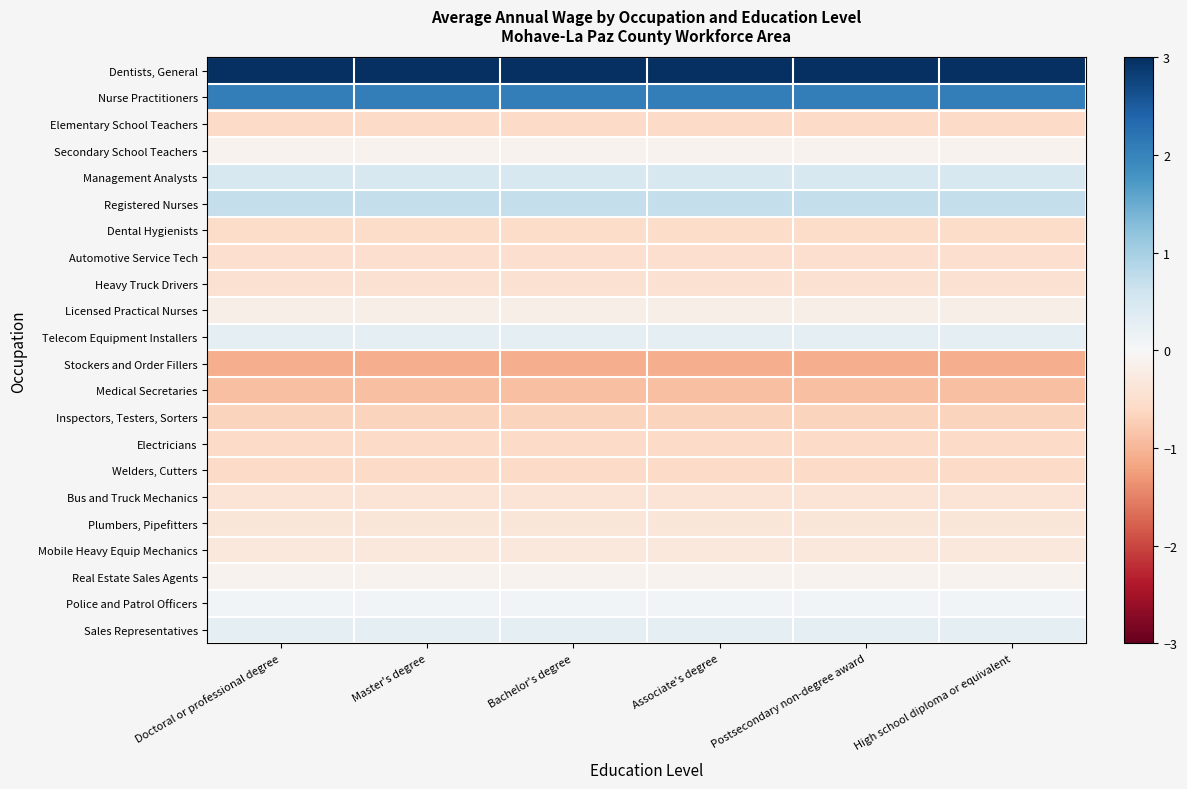

Reading right to left, what are all the values shown in this chart?

Dentists, General: High school diploma or equivalent=3.5	Postsecondary non-degree award=3.5	Associate's degree=3.5	Bachelor's degree=3.5	Master's degree=3.5	Doctoral or professional degree=3.5
Nurse Practitioners: High school diploma or equivalent=2.1	Postsecondary non-degree award=2.1	Associate's degree=2.1	Bachelor's degree=2.1	Master's degree=2.1	Doctoral or professional degree=2.1
Elementary School Teachers: High school diploma or equivalent=-0.6	Postsecondary non-degree award=-0.6	Associate's degree=-0.6	Bachelor's degree=-0.6	Master's degree=-0.6	Doctoral or professional degree=-0.6
Secondary School Teachers: High school diploma or equivalent=-0.1	Postsecondary non-degree award=-0.1	Associate's degree=-0.1	Bachelor's degree=-0.1	Master's degree=-0.1	Doctoral or professional degree=-0.1
Management Analysts: High school diploma or equivalent=0.5	Postsecondary non-degree award=0.5	Associate's degree=0.5	Bachelor's degree=0.5	Master's degree=0.5	Doctoral or professional degree=0.5
Registered Nurses: High school diploma or equivalent=0.7	Postsecondary non-degree award=0.7	Associate's degree=0.7	Bachelor's degree=0.7	Master's degree=0.7	Doctoral or professional degree=0.7
Dental Hygienists: High school diploma or equivalent=-0.6	Postsecondary non-degree award=-0.6	Associate's degree=-0.6	Bachelor's degree=-0.6	Master's degree=-0.6	Doctoral or professional degree=-0.6
Automotive Service Tech: High school diploma or equivalent=-0.5	Postsecondary non-degree award=-0.5	Associate's degree=-0.5	Bachelor's degree=-0.5	Master's degree=-0.5	Doctoral or professional degree=-0.5
Heavy Truck Drivers: High school diploma or equivalent=-0.5	Postsecondary non-degree award=-0.5	Associate's degree=-0.5	Bachelor's degree=-0.5	Master's degree=-0.5	Doctoral or professional degree=-0.5
Licensed Practical Nurses: High school diploma or equivalent=-0.2	Postsecondary non-degree award=-0.2	Associate's degree=-0.2	Bachelor's degree=-0.2	Master's degree=-0.2	Doctoral or professional degree=-0.2
Telecom Equipment Installers: High school diploma or equivalent=0.3	Postsecondary non-degree award=0.3	Associate's degree=0.3	Bachelor's degree=0.3	Master's degree=0.3	Doctoral or professional degree=0.3
Stockers and Order Fillers: High school diploma or equivalent=-1.1	Postsecondary non-degree award=-1.1	Associate's degree=-1.1	Bachelor's degree=-1.1	Master's degree=-1.1	Doctoral or professional degree=-1.1
Medical Secretaries: High school diploma or equivalent=-0.9	Postsecondary non-degree award=-0.9	Associate's degree=-0.9	Bachelor's degree=-0.9	Master's degree=-0.9	Doctoral or professional degree=-0.9
Inspectors, Testers, Sorters: High school diploma or equivalent=-0.7	Postsecondary non-degree award=-0.7	Associate's degree=-0.7	Bachelor's degree=-0.7	Master's degree=-0.7	Doctoral or professional degree=-0.7
Electricians: High school diploma or equivalent=-0.6	Postsecondary non-degree award=-0.6	Associate's degree=-0.6	Bachelor's degree=-0.6	Master's degree=-0.6	Doctoral or professional degree=-0.6
Welders, Cutters: High school diploma or equivalent=-0.6	Postsecondary non-degree award=-0.6	Associate's degree=-0.6	Bachelor's degree=-0.6	Master's degree=-0.6	Doctoral or professional degree=-0.6
Bus and Truck Mechanics: High school diploma or equivalent=-0.4	Postsecondary non-degree award=-0.4	Associate's degree=-0.4	Bachelor's degree=-0.4	Master's degree=-0.4	Doctoral or professional degree=-0.4
Plumbers, Pipefitters: High school diploma or equivalent=-0.4	Postsecondary non-degree award=-0.4	Associate's degree=-0.4	Bachelor's degree=-0.4	Master's degree=-0.4	Doctoral or professional degree=-0.4
Mobile Heavy Equip Mechanics: High school diploma or equivalent=-0.3	Postsecondary non-degree award=-0.3	Associate's degree=-0.3	Bachelor's degree=-0.3	Master's degree=-0.3	Doctoral or professional degree=-0.3
Real Estate Sales Agents: High school diploma or equivalent=-0.1	Postsecondary non-degree award=-0.1	Associate's degree=-0.1	Bachelor's degree=-0.1	Master's degree=-0.1	Doctoral or professional degree=-0.1
Police and Patrol Officers: High school diploma or equivalent=0.1	Postsecondary non-degree award=0.1	Associate's degree=0.1	Bachelor's degree=0.1	Master's degree=0.1	Doctoral or professional degree=0.1
Sales Representatives: High school diploma or equivalent=0.3	Postsecondary non-degree award=0.3	Associate's degree=0.3	Bachelor's degree=0.3	Master's degree=0.3	Doctoral or professional degree=0.3